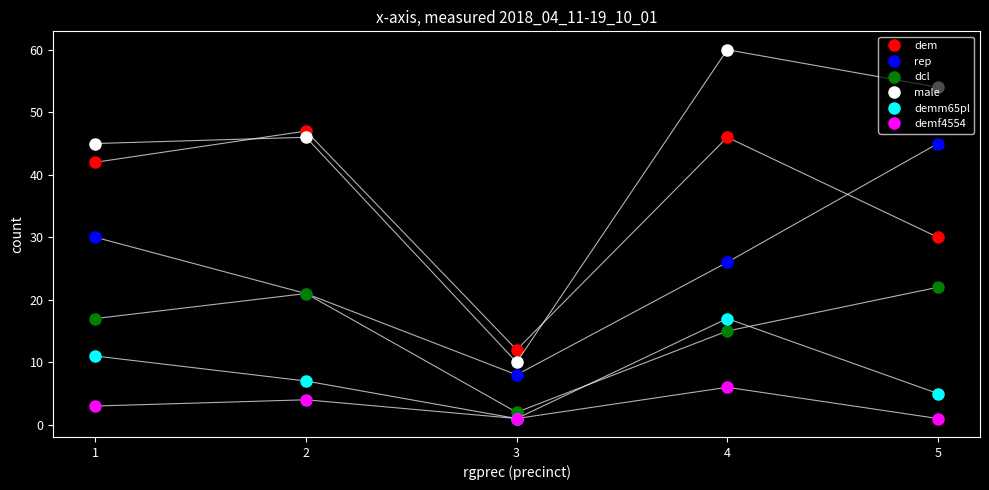

Where do dem and rep first cross each other?

4 and 5